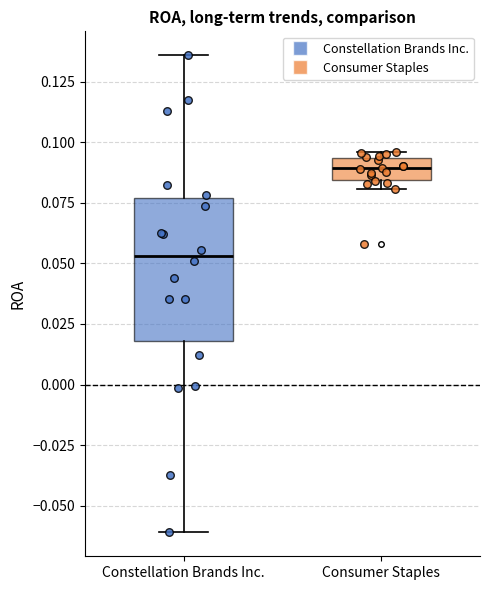

Which box's median line is the highest?

Consumer Staples